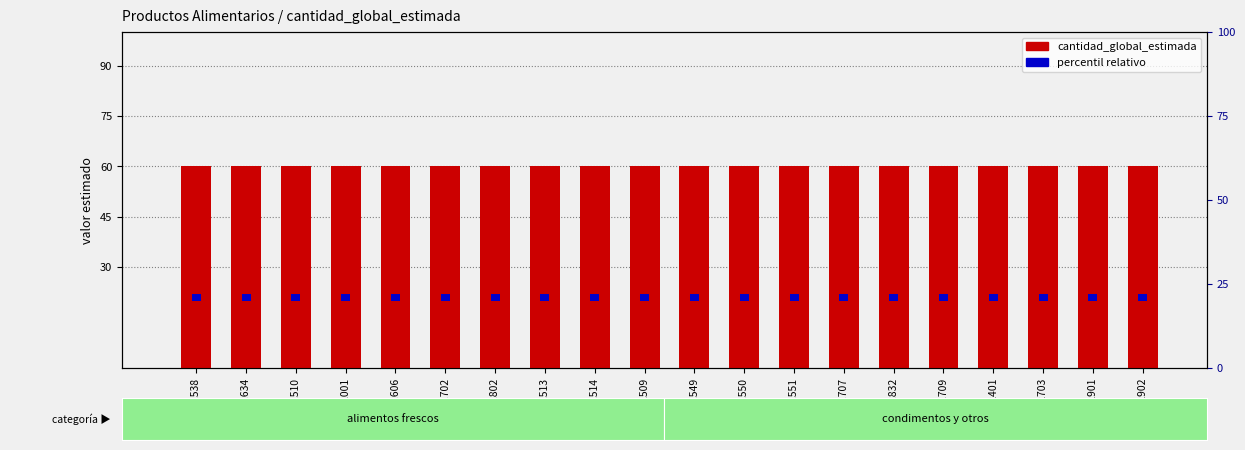

What is the total value across all series at 50112001?

62